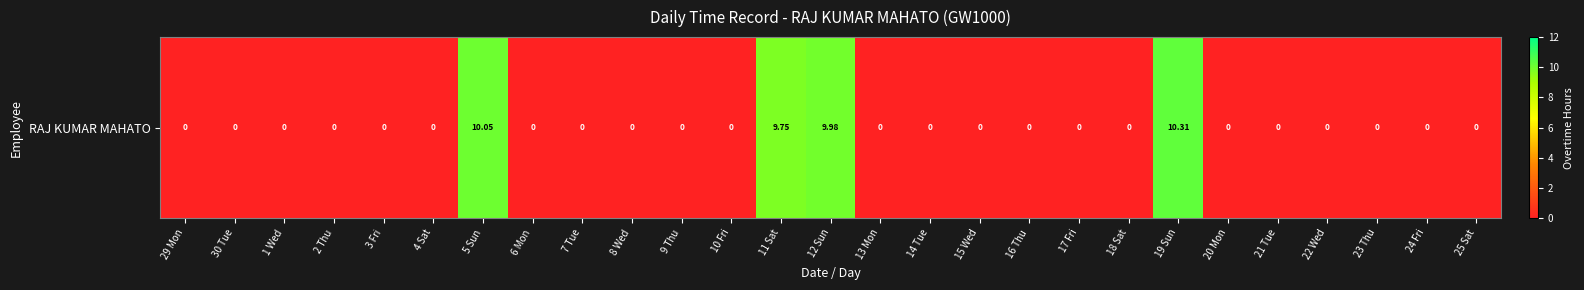

True or false: the data shows 6.4 at 19 Sun.

False